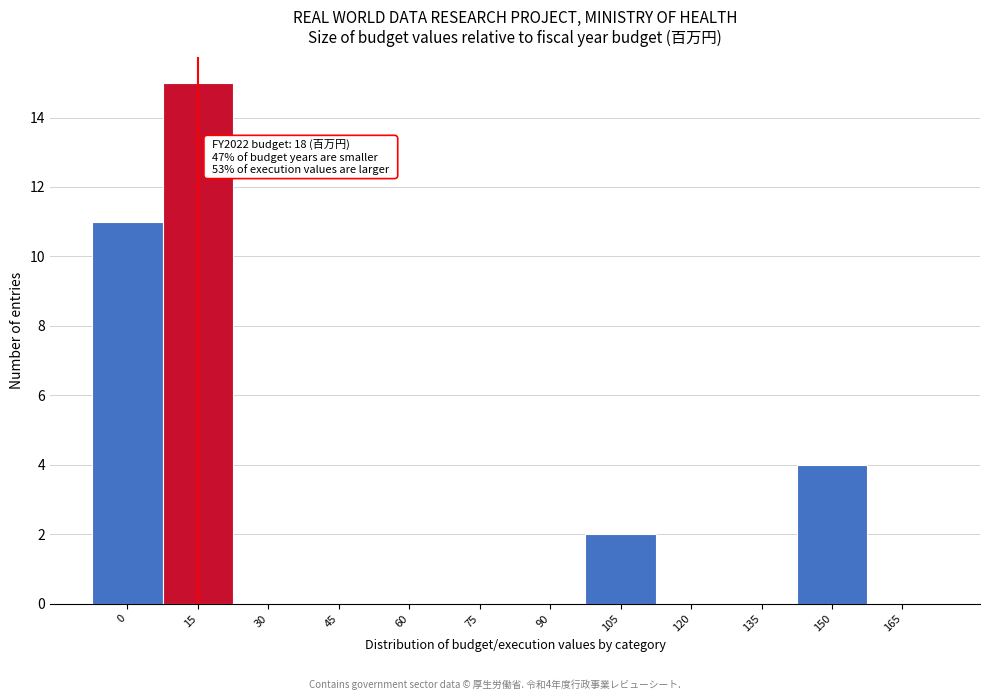

Reading left to right, extract all data points from this chart.

0=11	15=15	30=0	45=0	60=0	75=0	90=0	105=2	120=0	135=0	150=4	165=0